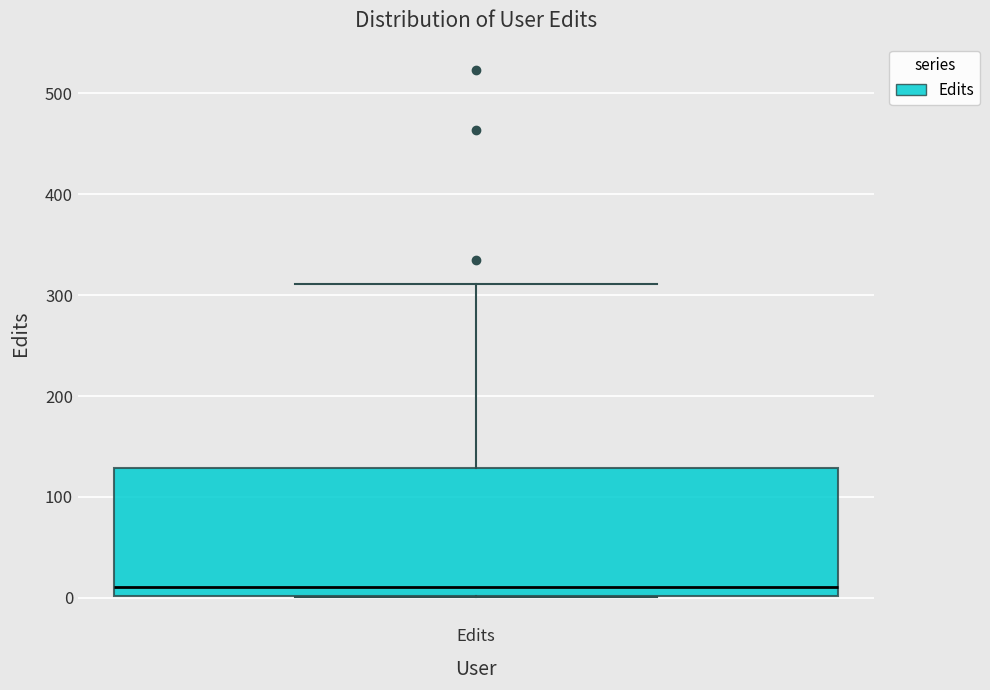

Where does the median line of the box for Edits sit on the y-axis? The values are not printed on the chart, so give them approximately, as read against the axis.

10